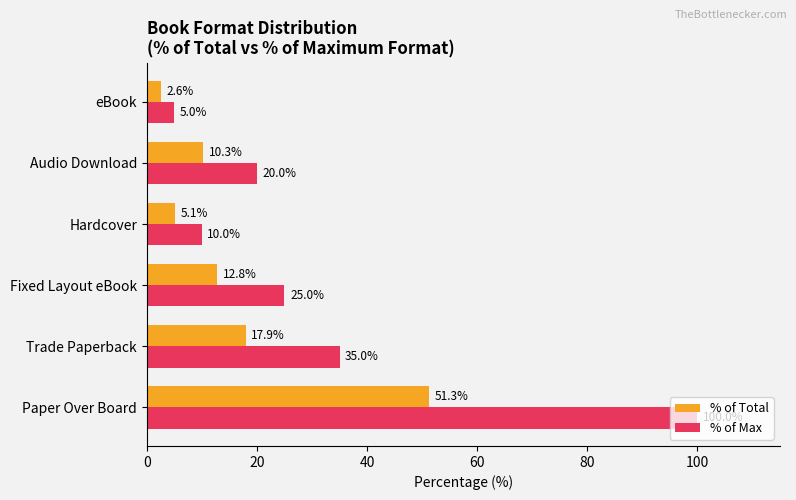

Between Paper Over Board and Fixed Layout eBook, which series saw the biggest shift?

% of Max